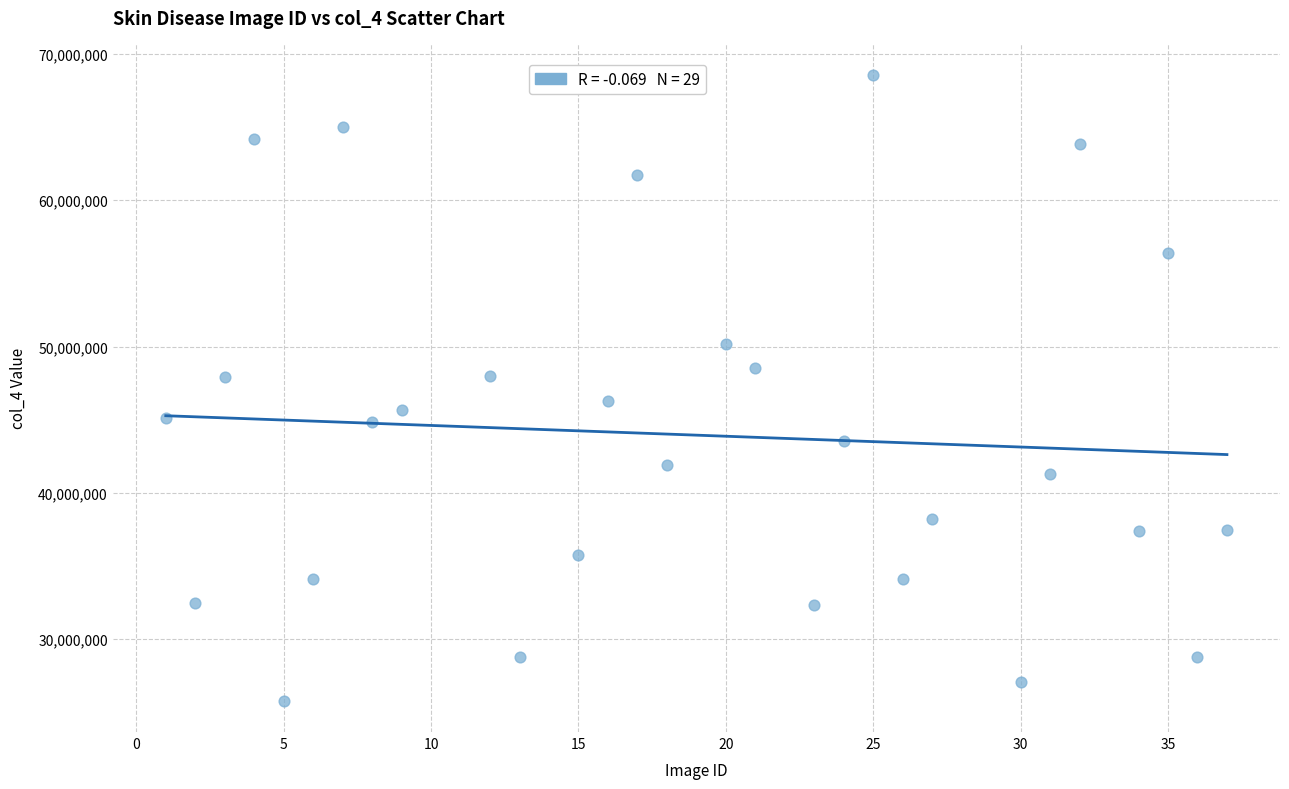

What is the range of Y values (max minus min)?

42766865